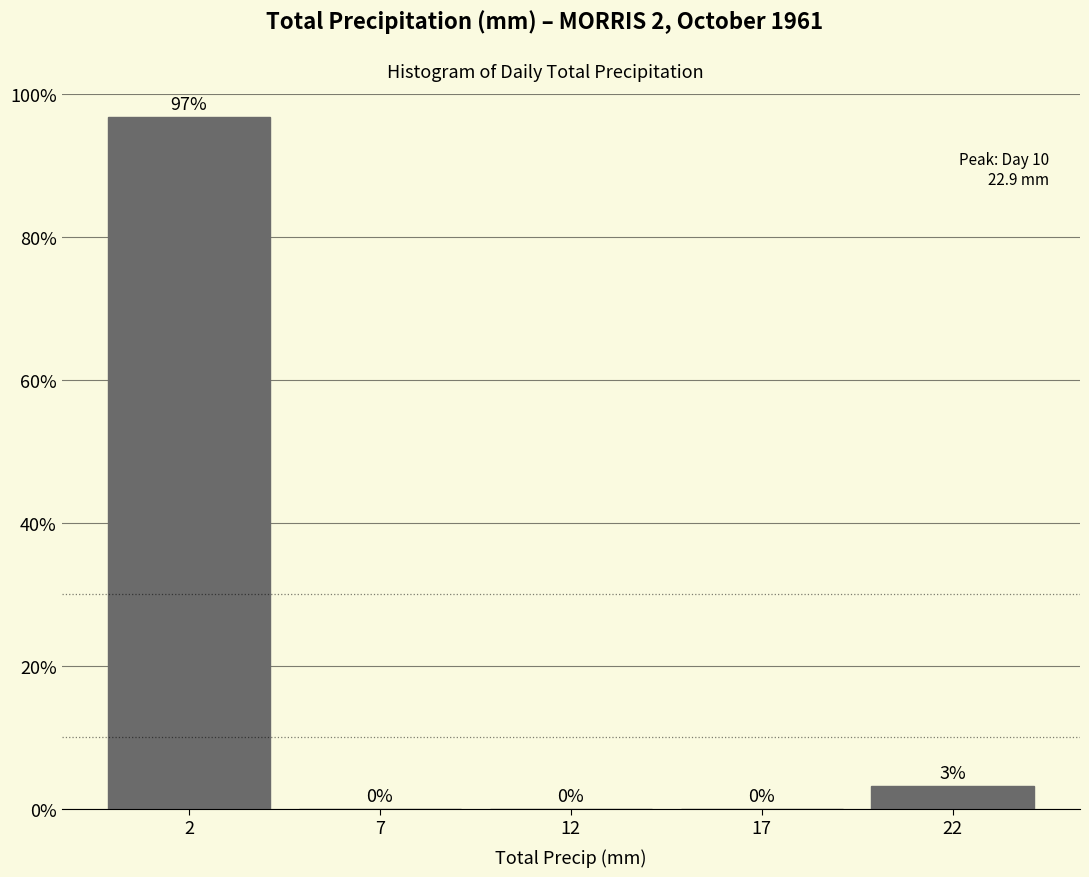

What is the sum of all values?

100.0